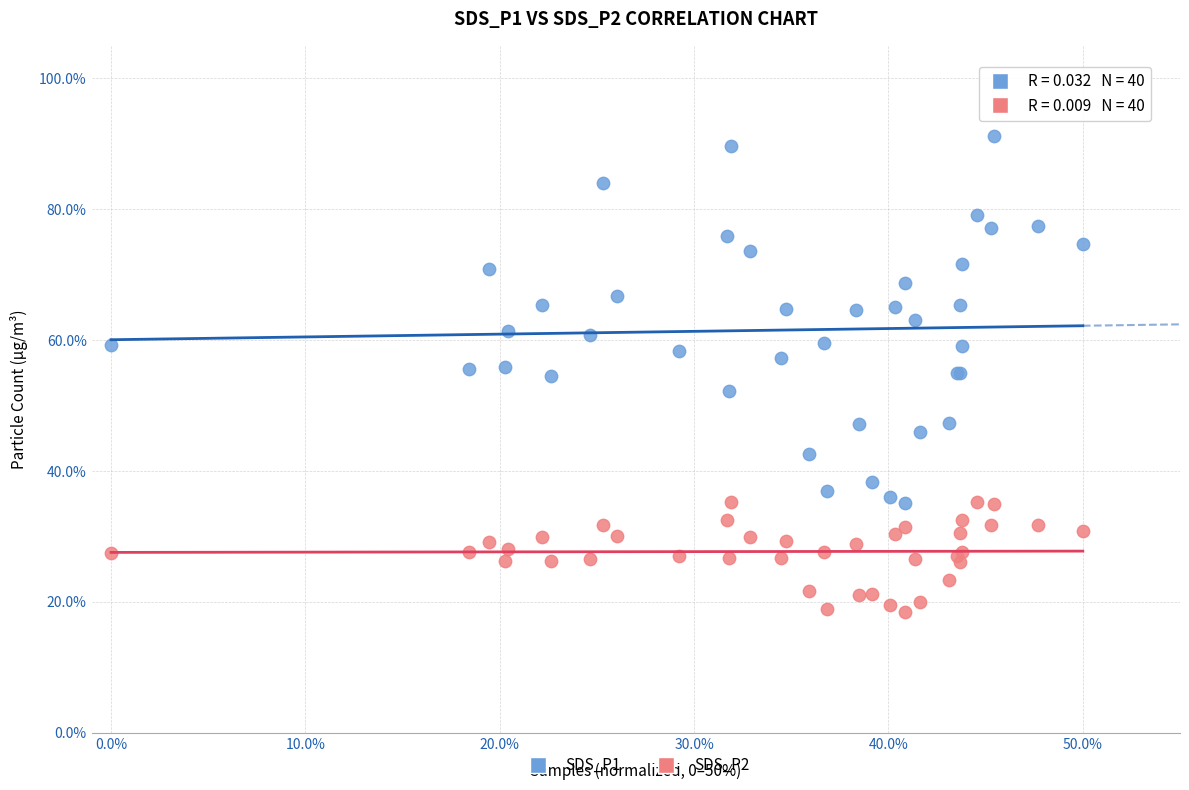

Which series has the widest spread of Y values?

SDS_P1